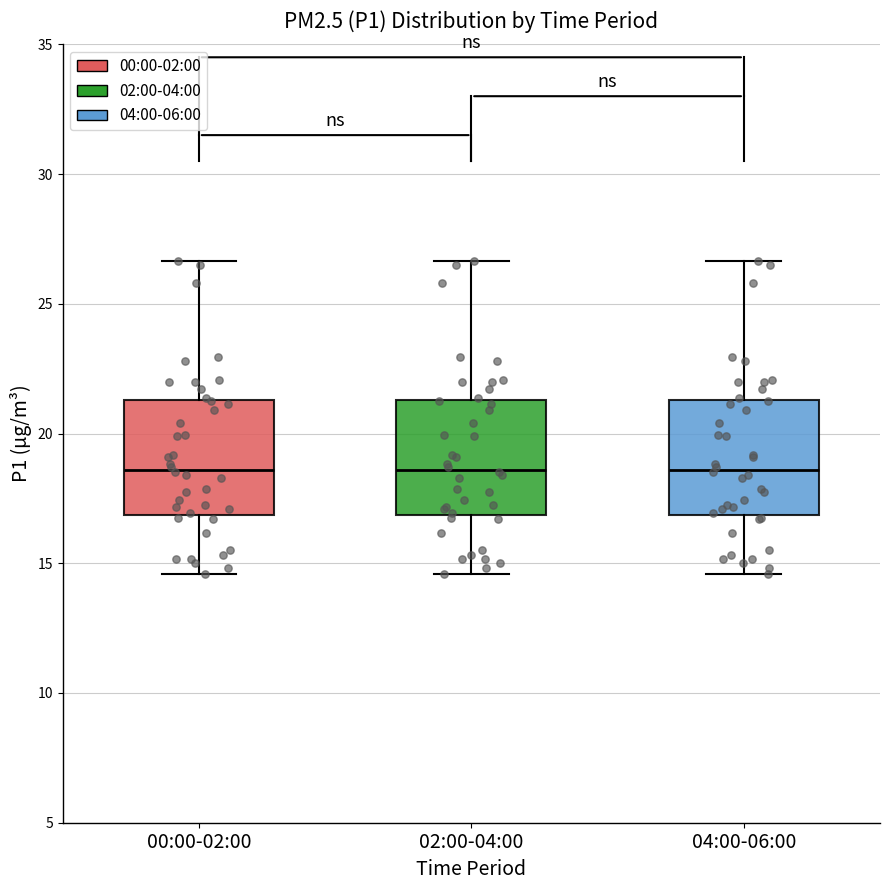

Where does the median line of the box for 00:00-02:00 sit on the y-axis? The values are not printed on the chart, so give them approximately, as read against the axis.

18.5